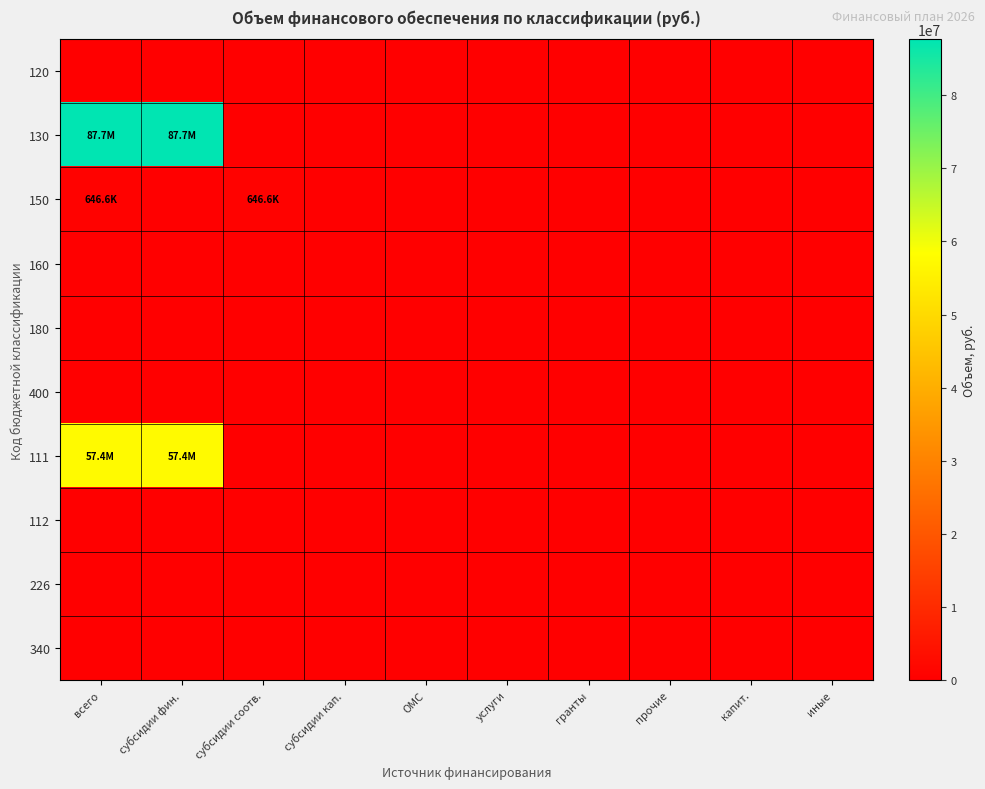

Which series has the widest spread of values?

130